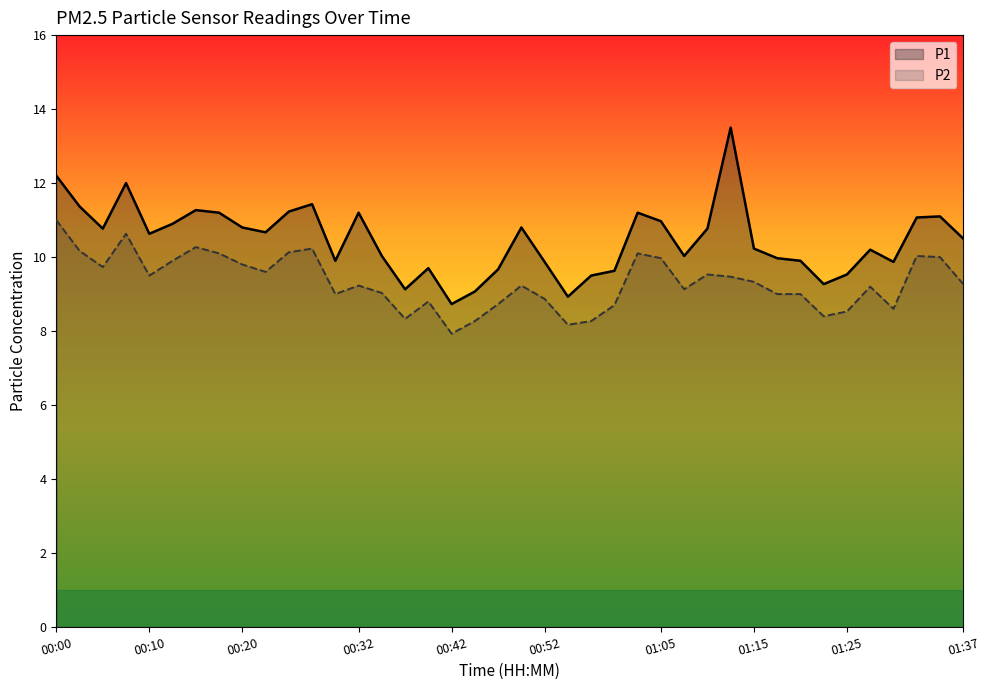

What is the highest value of the P1 series?

13.5